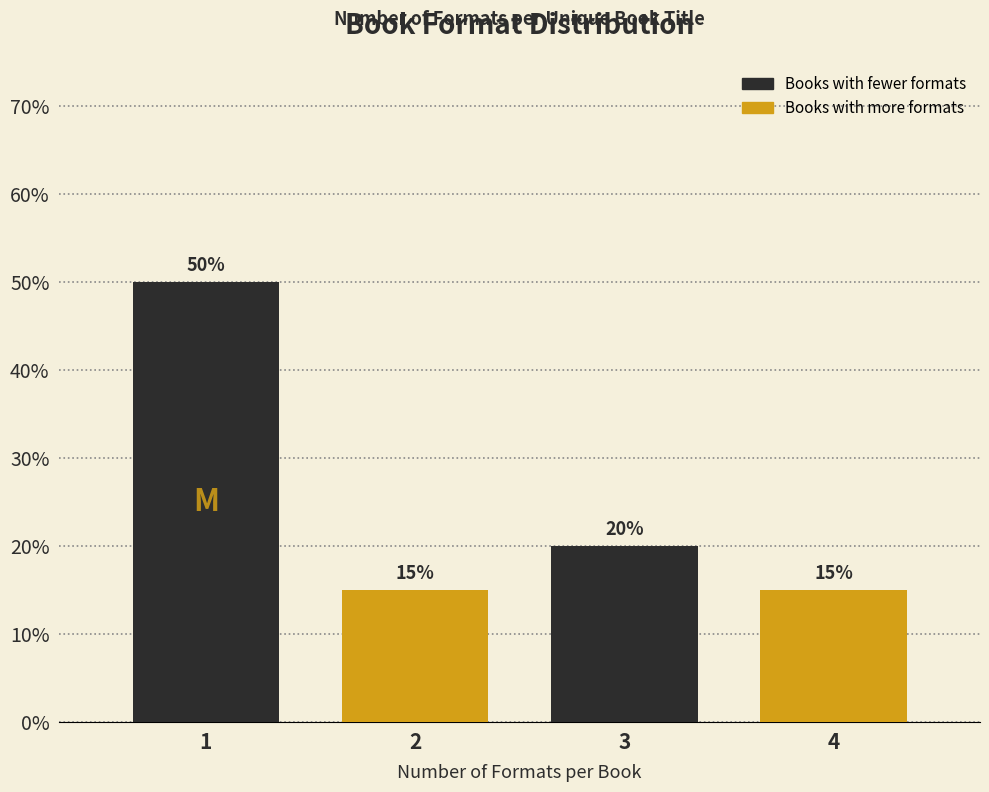

Reading left to right, extract all data points from this chart.

50	15	20	15